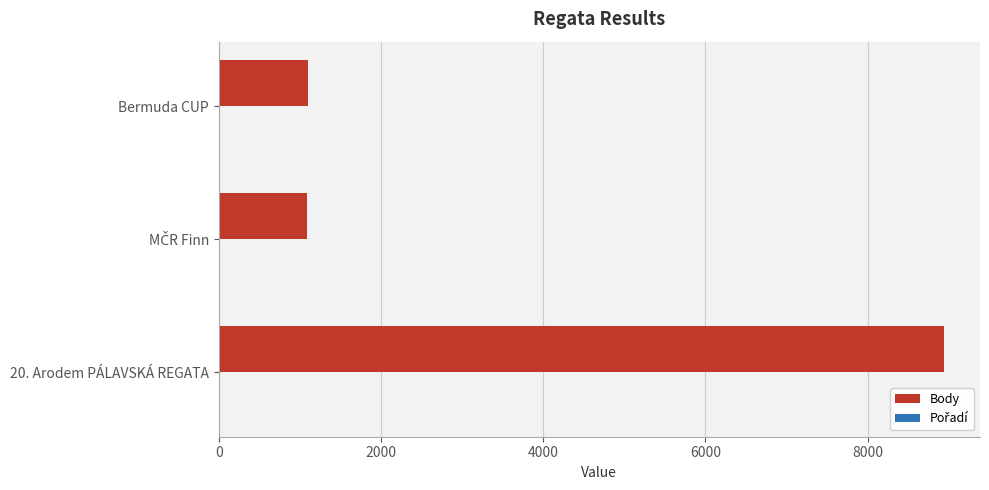

At which category is the sum across all series the highest?

20. Arodem PÁLAVSKÁ REGATA